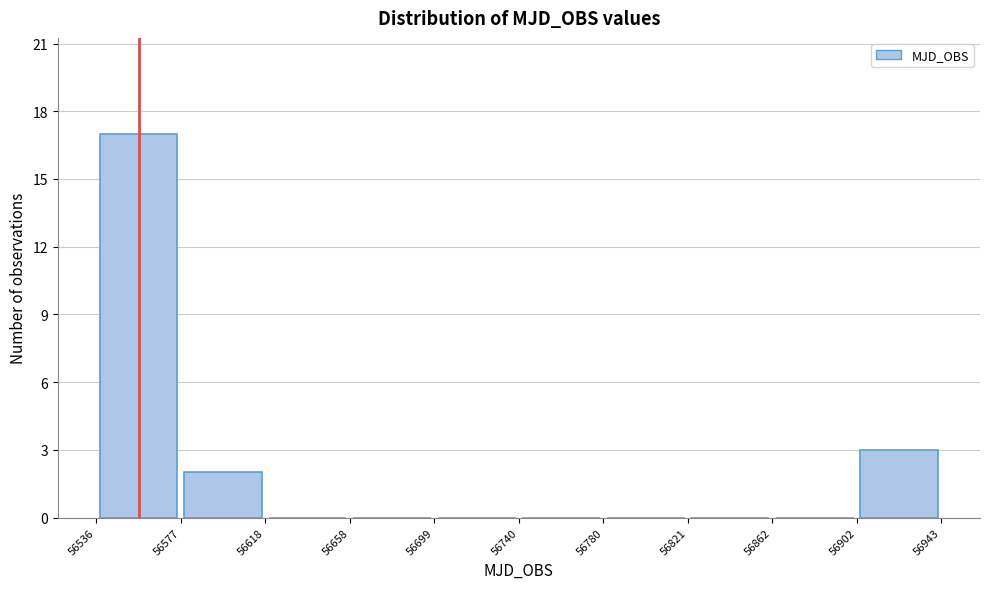

How tall is the bar that spans 56902 to 56943 on the x-axis? The values are not printed on the chart, so give them approximately, as read against the axis.

3